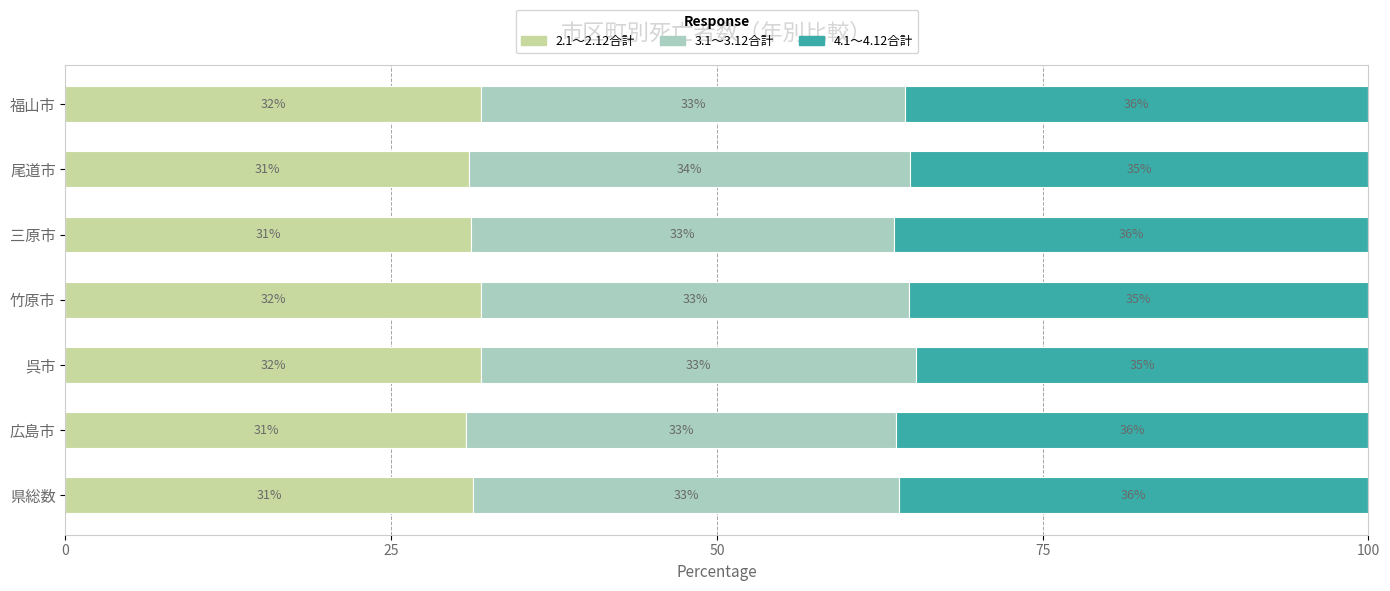

What is the lowest value of the 2.1～2.12合計 series?

30.8